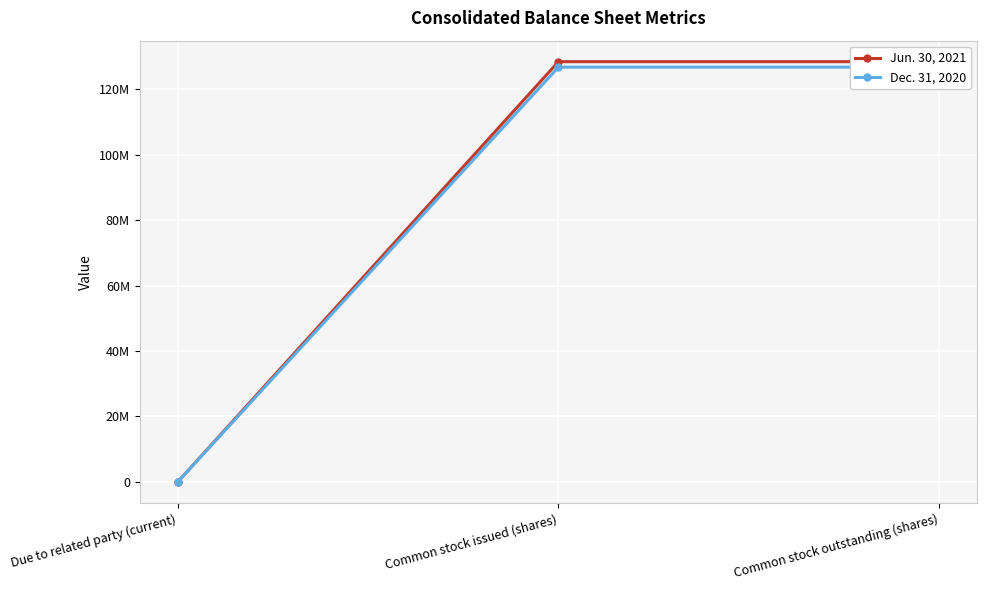

How many lines are shown in the chart?

2